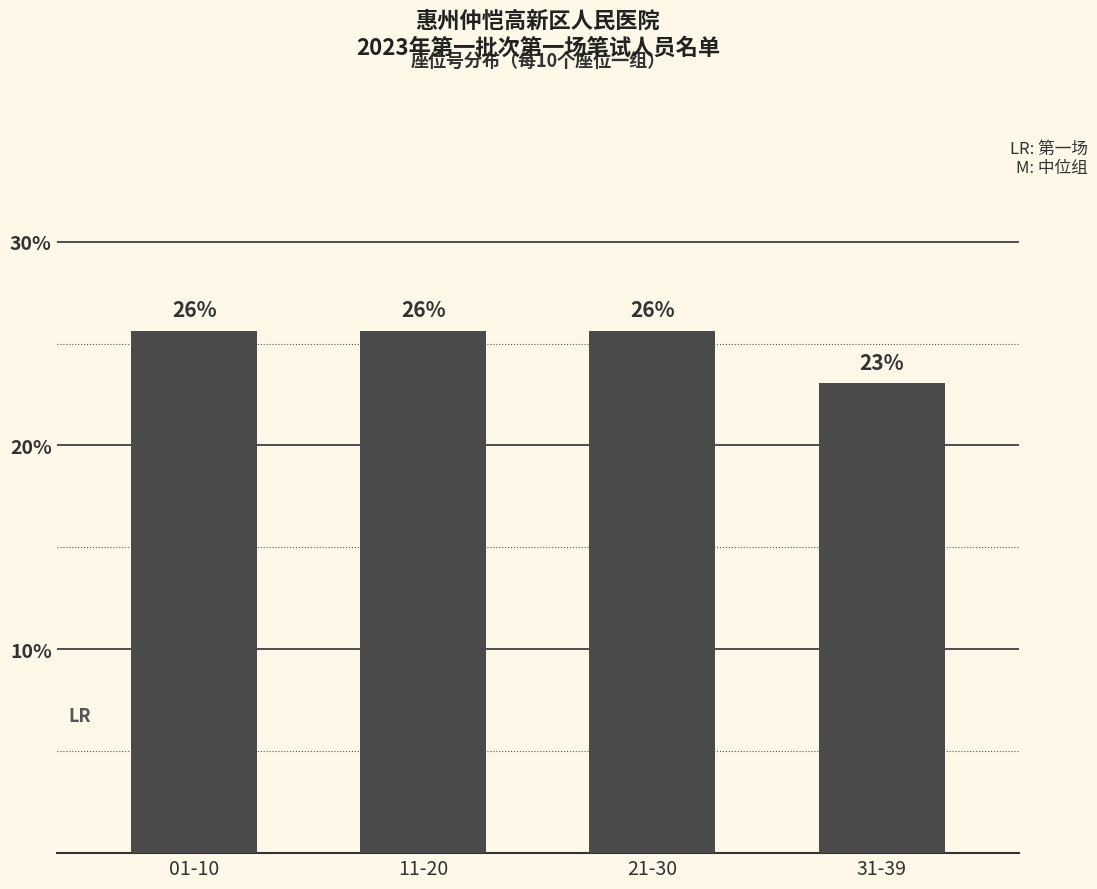

How many bars are there in total?

4